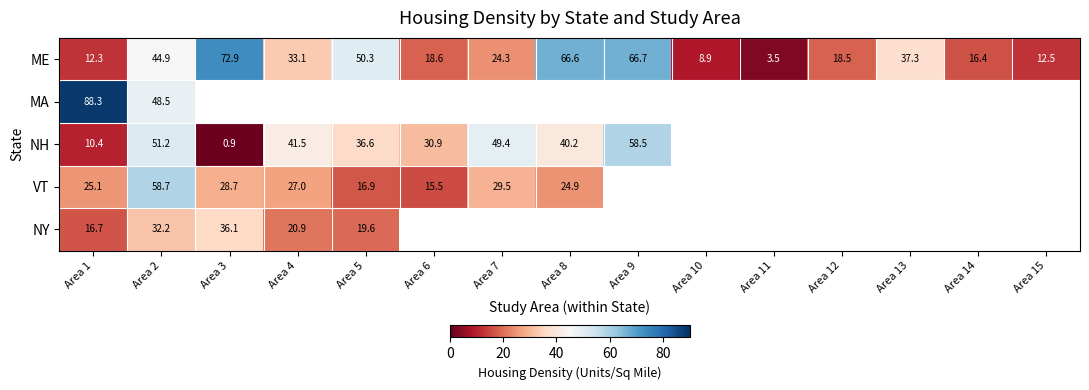

How many categories are shown in the chart?

15